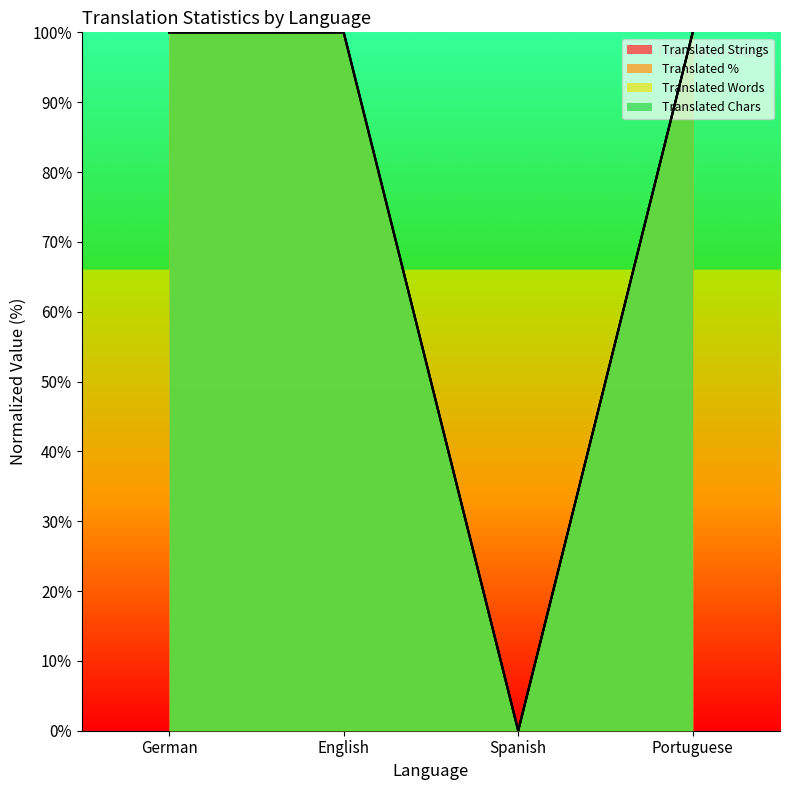

List the series in order of their peak value, lowest first.

translated, translated_percent, translated_words, translated_chars